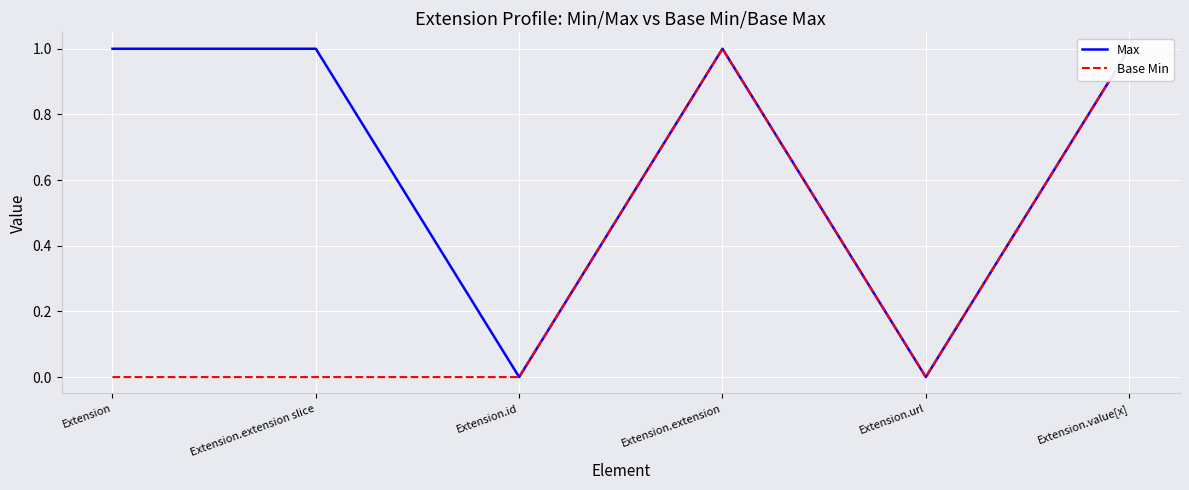

True or false: Base Min has a value of 1 at Extension.extension.

True